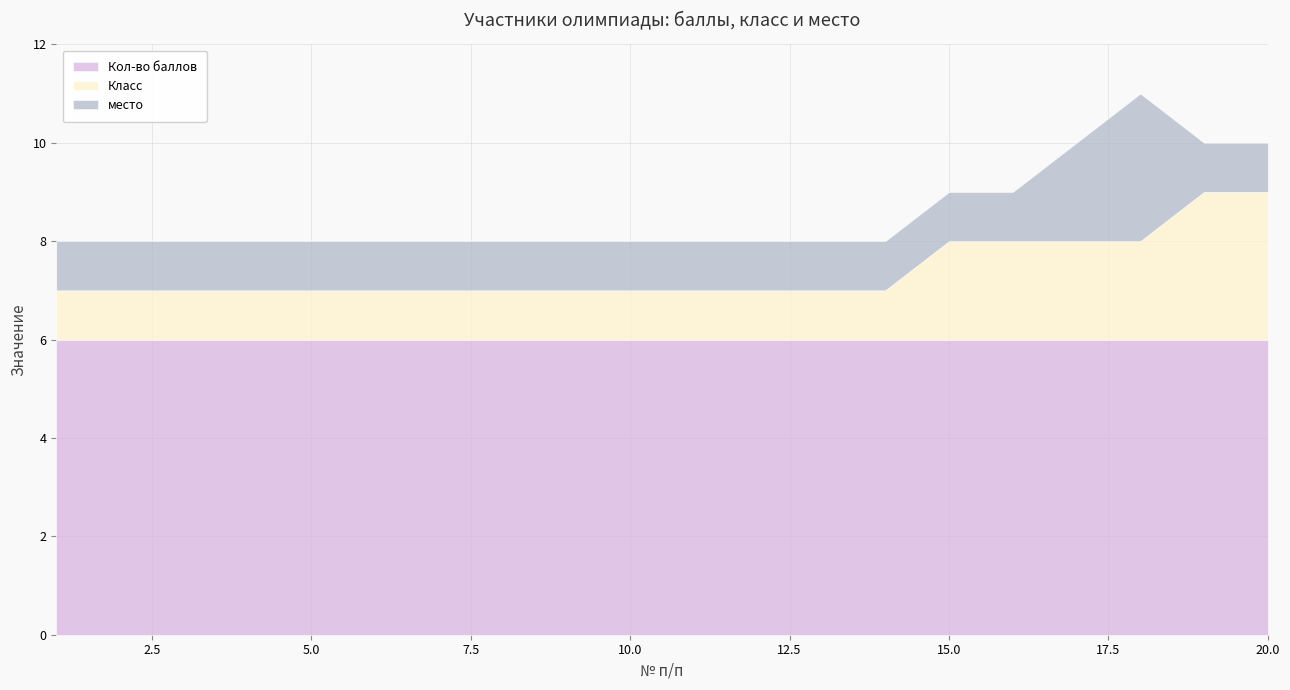

What is the sum of all место values?

23